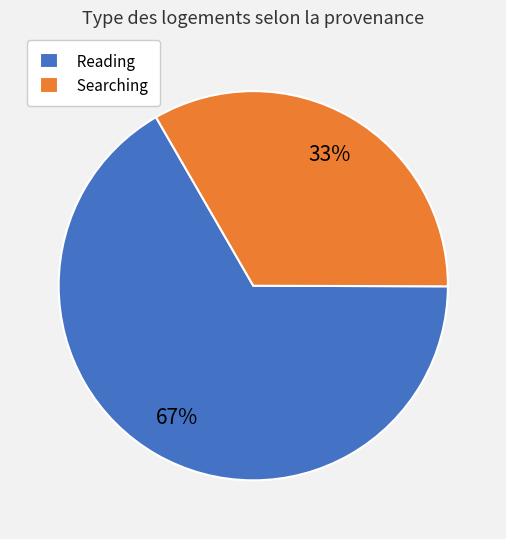

Count the number of slices in the pie.

2